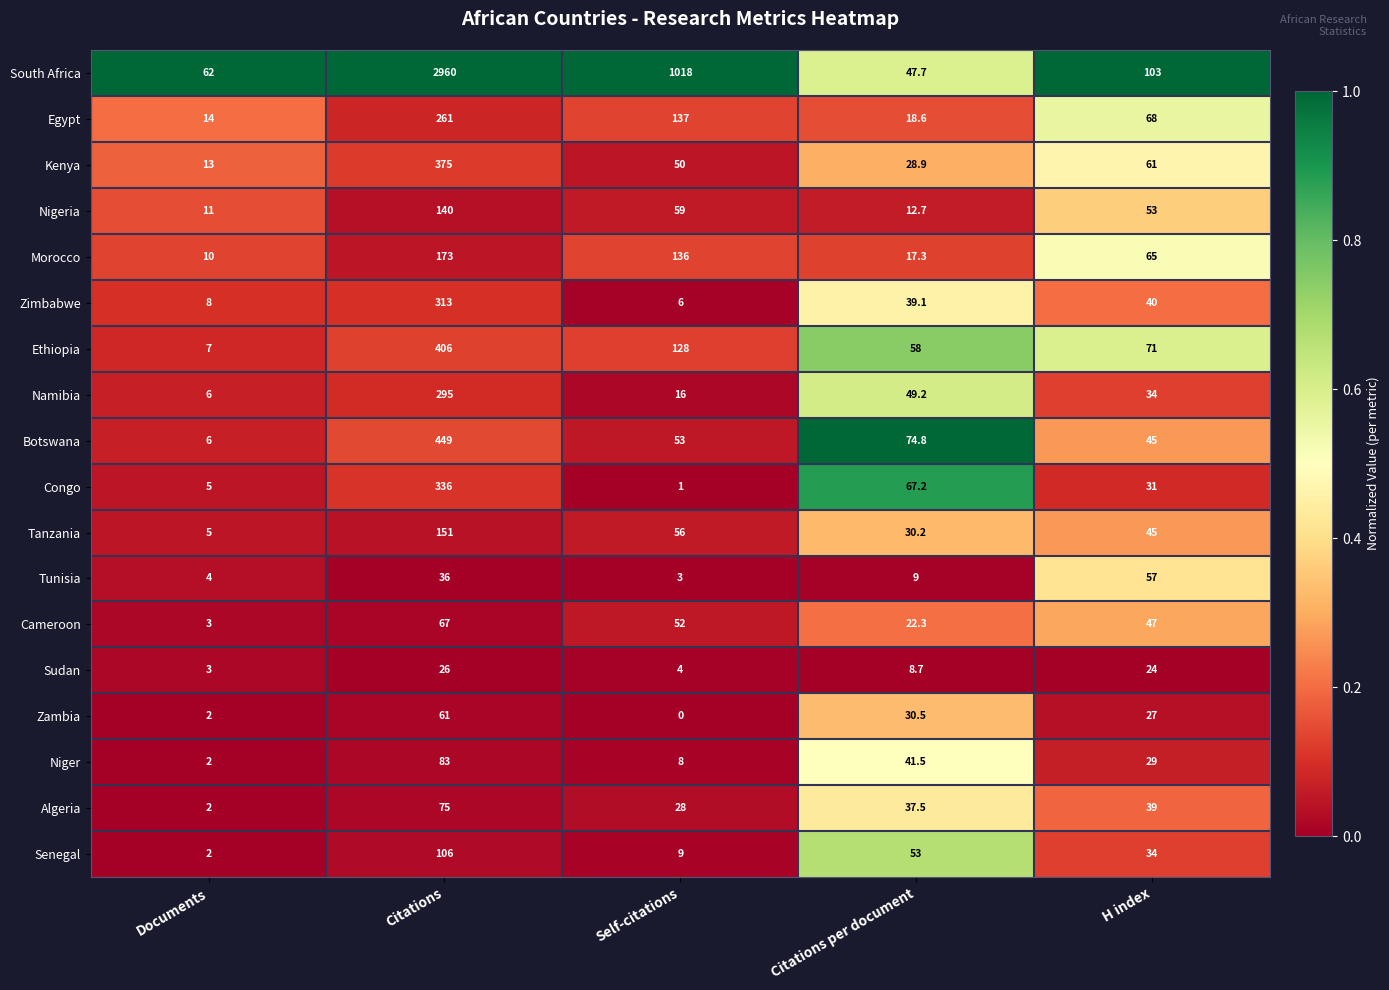

At how many categories does at least one series exceed 0?

5